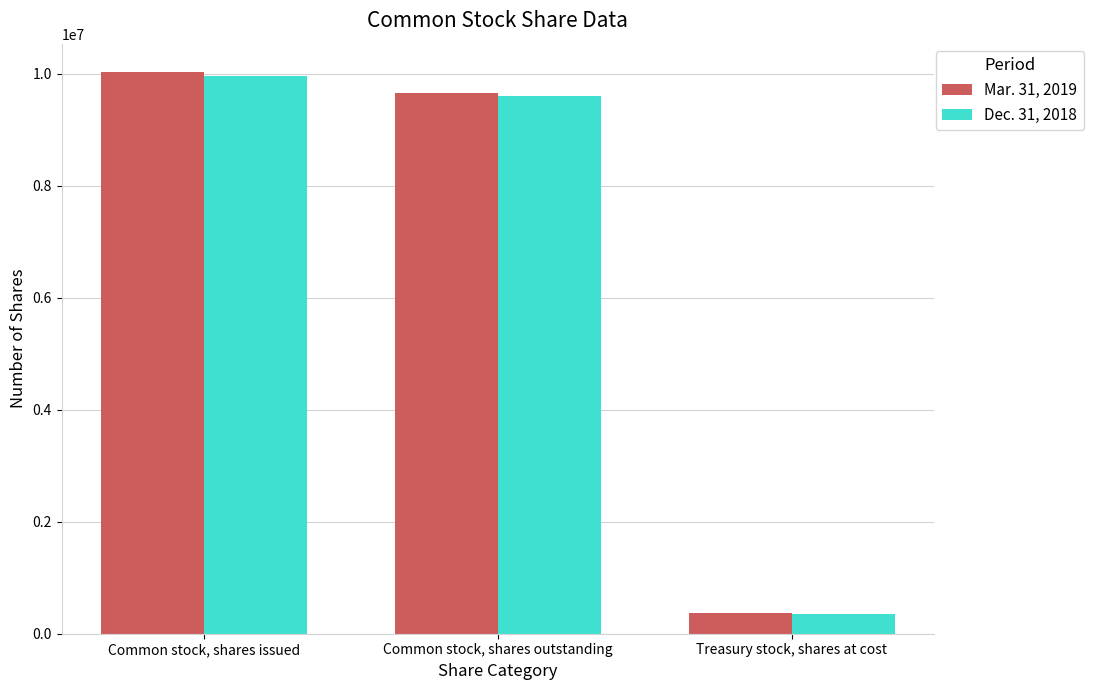

What is the sum of all Dec. 31, 2018 values?

19916896